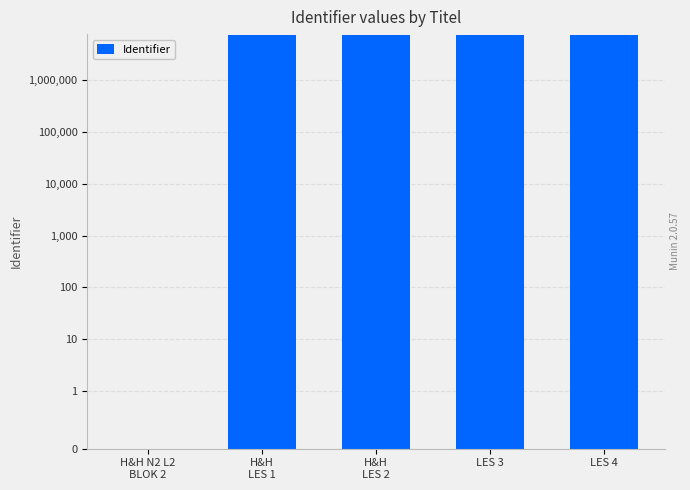

True or false: the data shows 7348890 at H&H
LES 2.

True